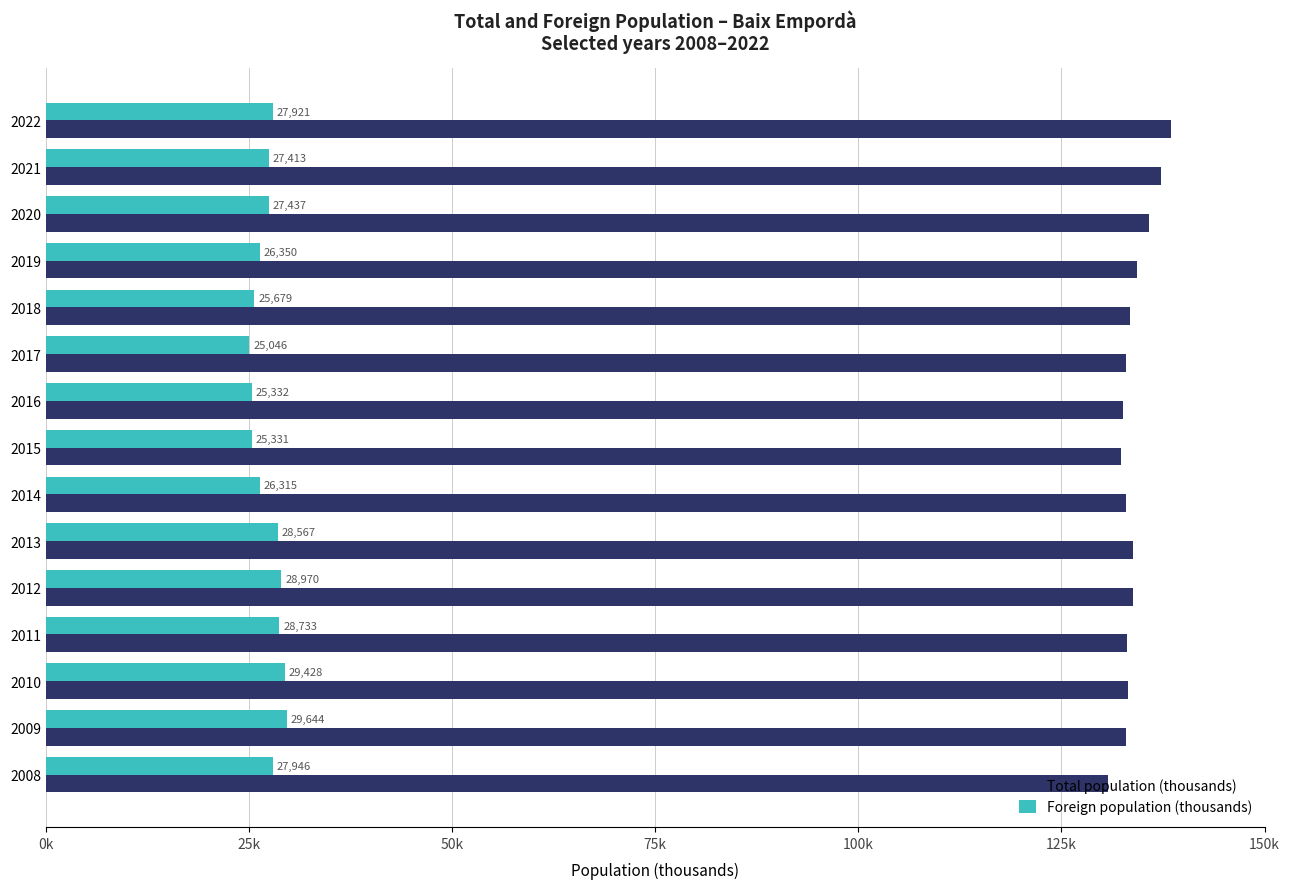

What are all the series names shown in the legend?

Total population (thousands), Foreign population (thousands)